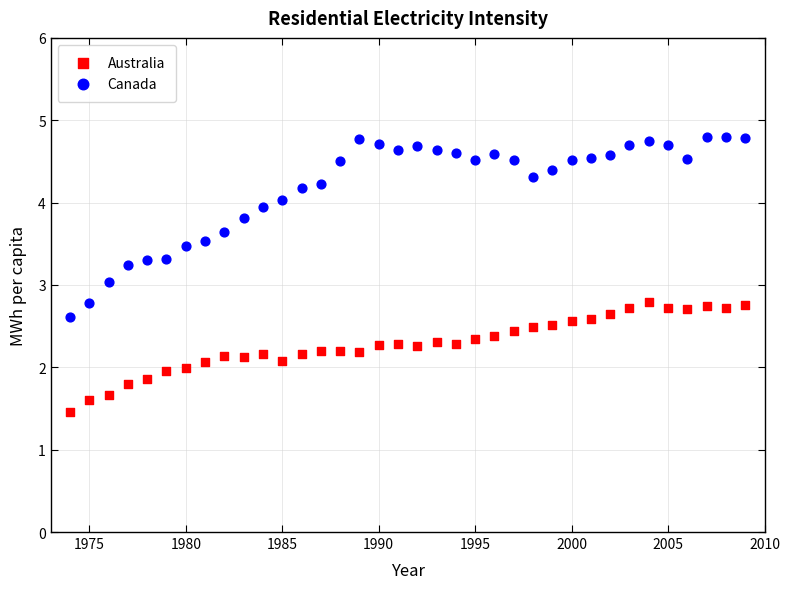

What is the X range (max minus min) for the scatter plot?

35.0